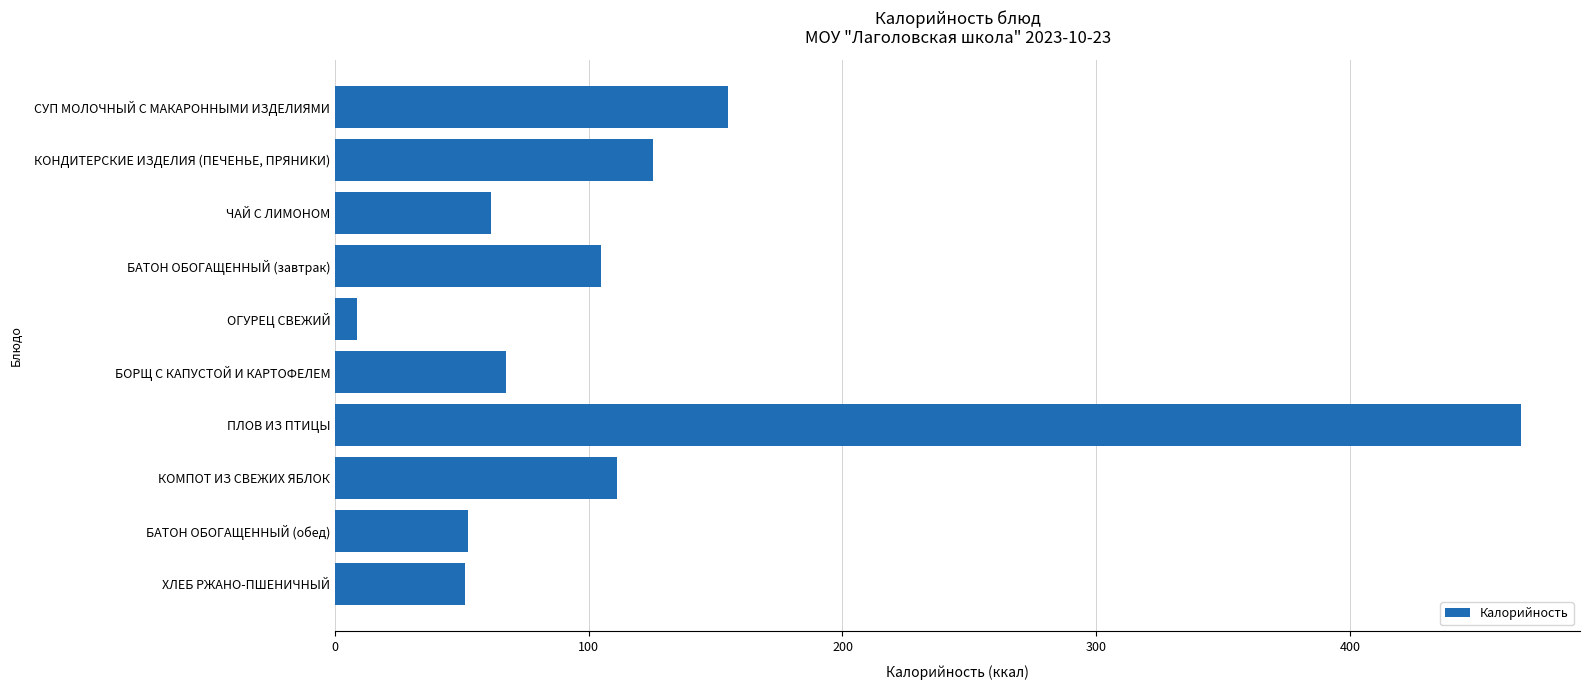

How many bars are there in total?

10